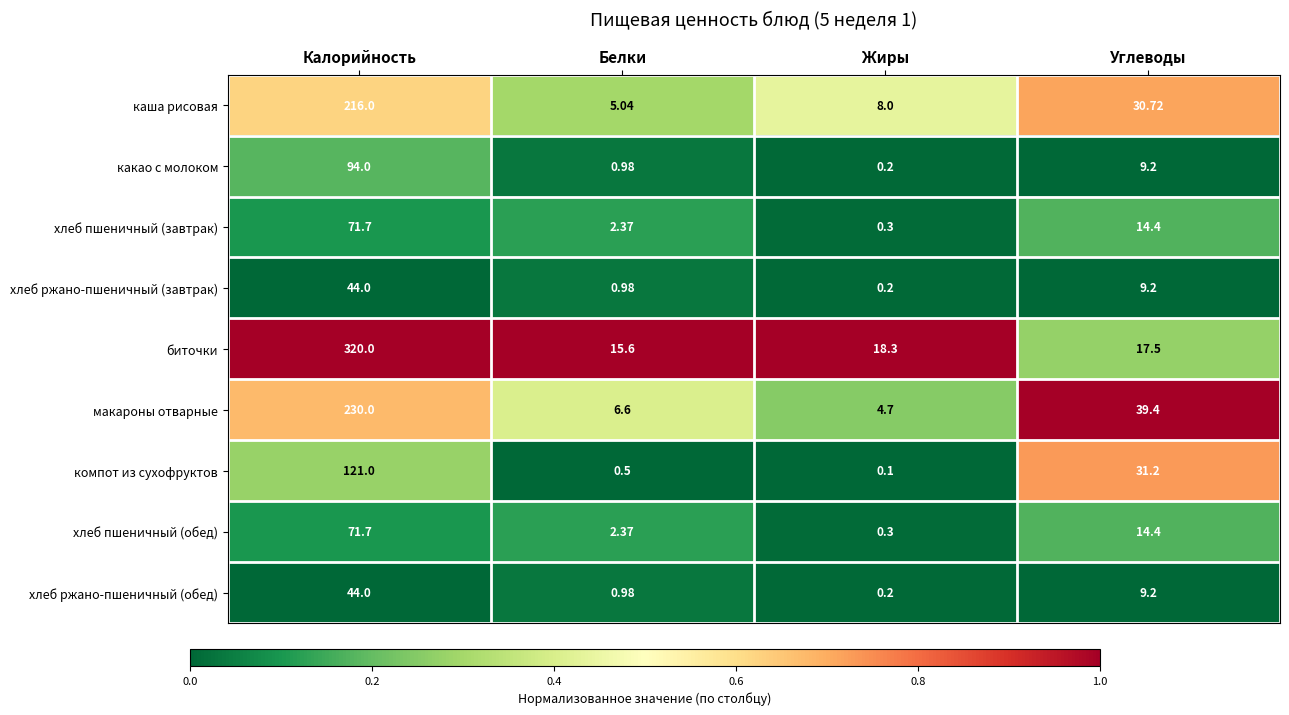

At how many categories does at least one series exceed 0?

4